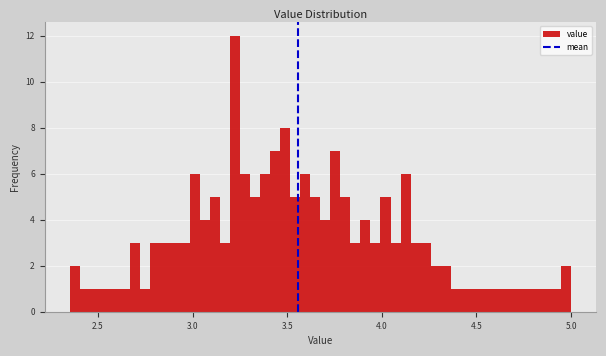

Around what value on the x-axis is the tallest bar? Give the approximate position of its centre, as read against the axis.

3.20